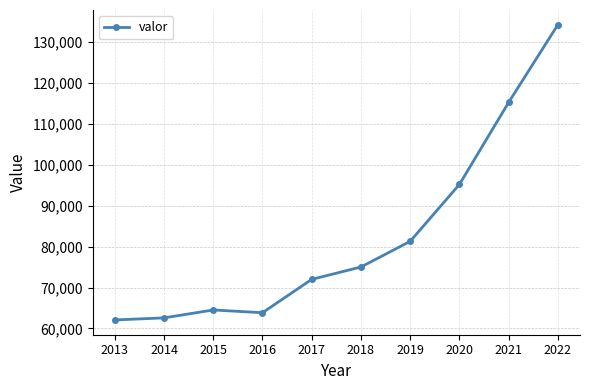

True or false: the data shows 75013 at 2018.

True